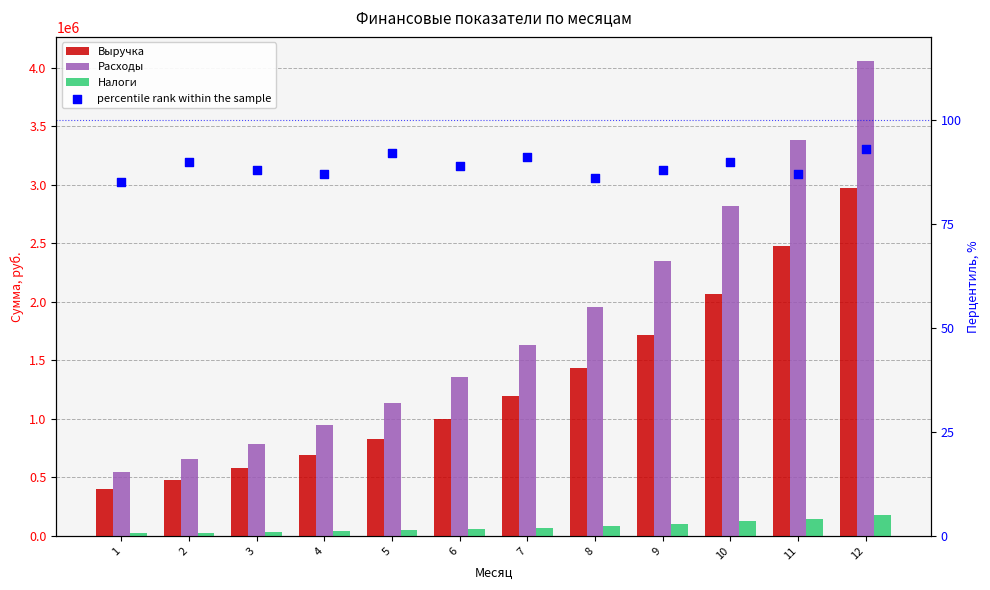

Which series contains the lowest Y value?

percentile rank within the sample